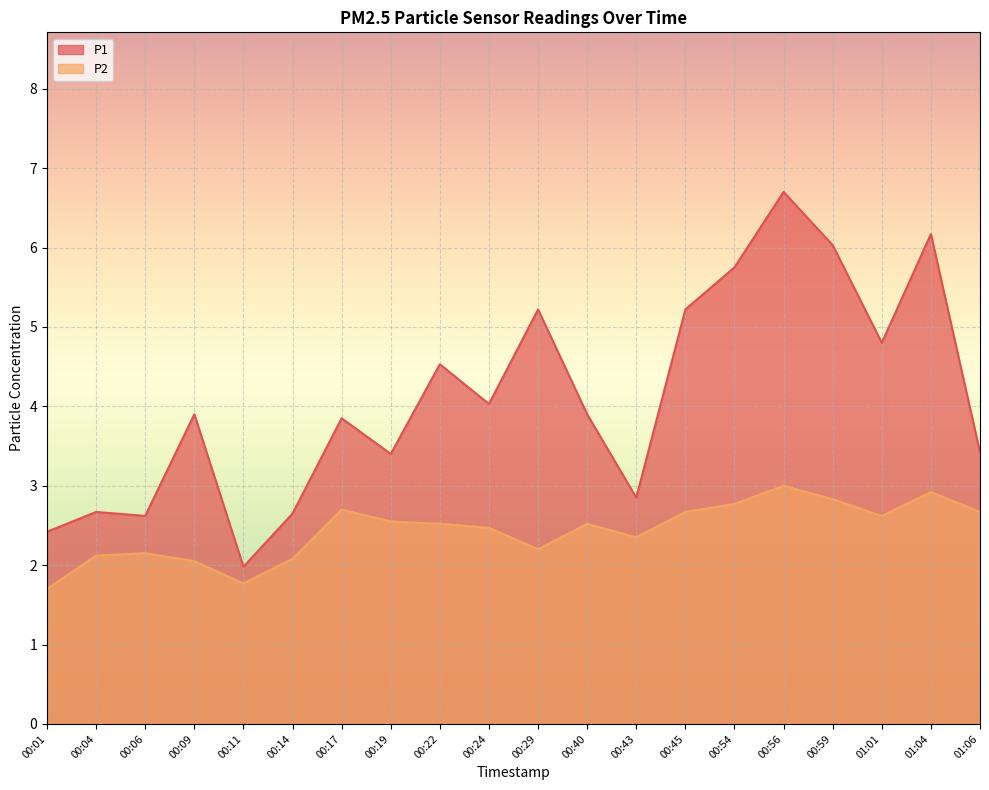

What is the difference between the second highest and second lowest values in the P1 series?

3.8